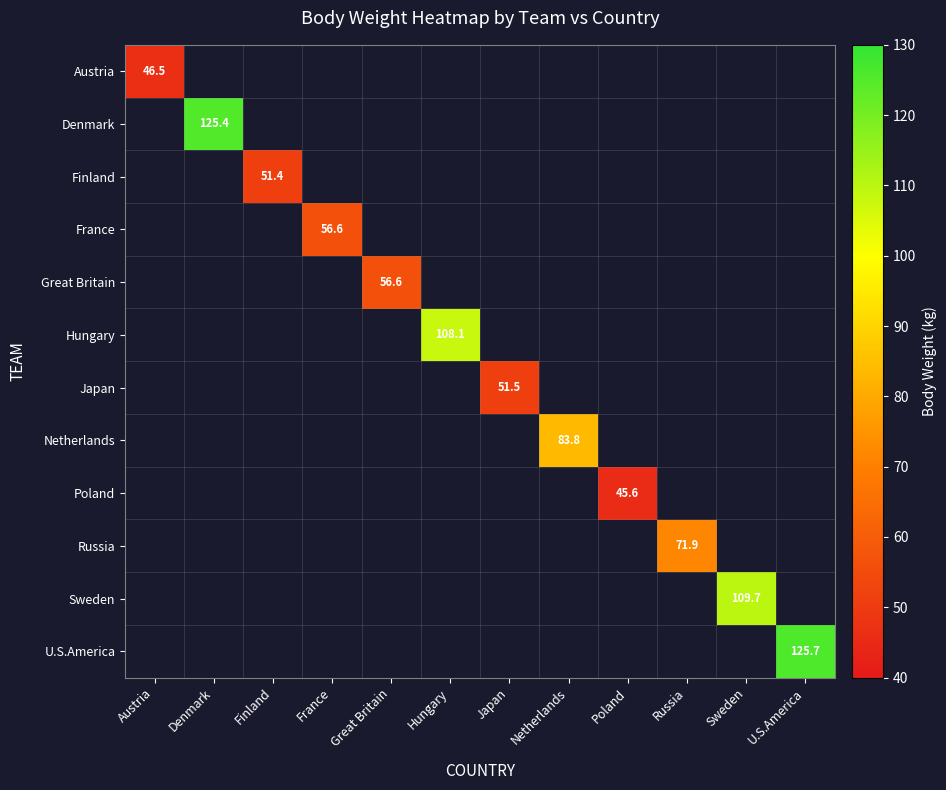

The Finland series shows 72.4 at Finland. True or false?

False